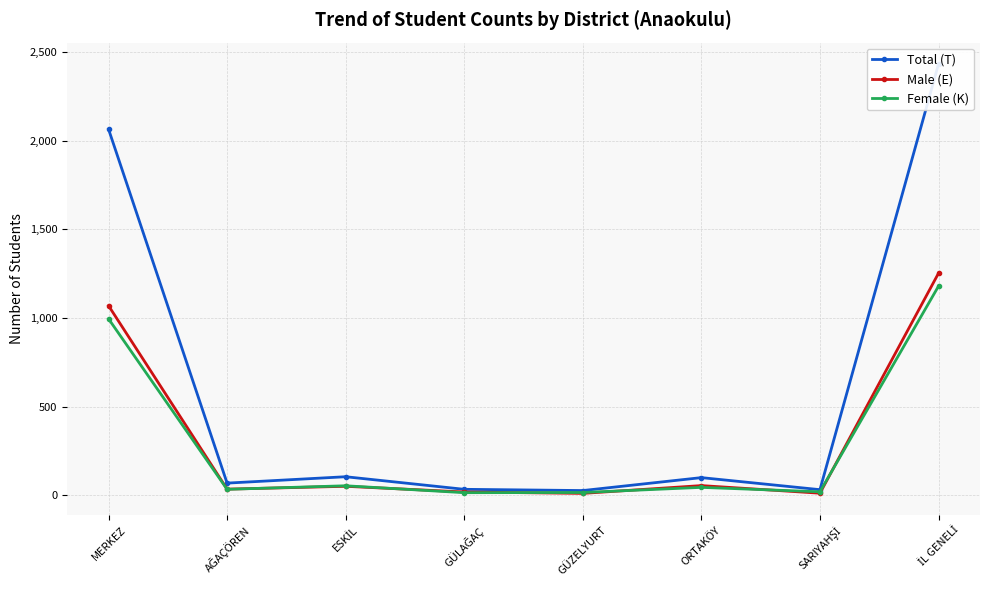

Which series has the largest total across all categories?

Total (T)